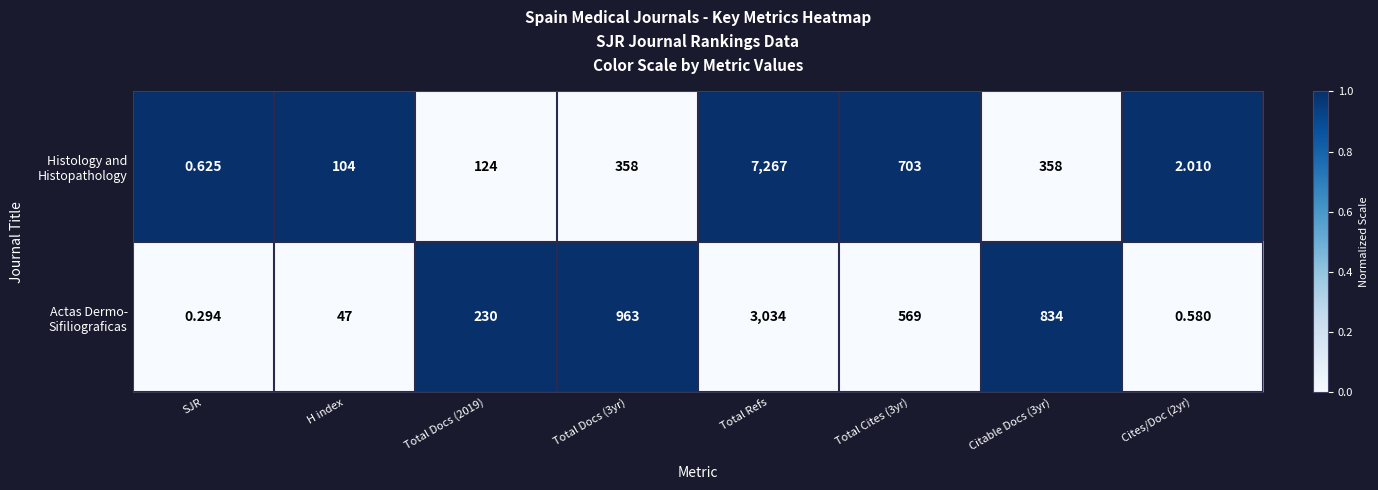

At which category does the chart reach its peak across all series?

Total Refs